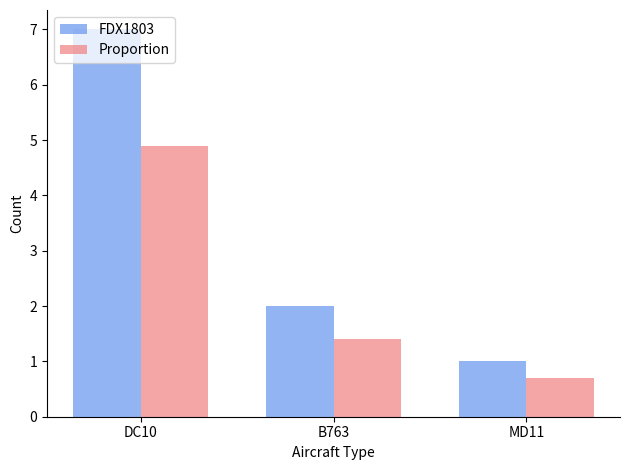

Reading left to right, transcribe all the data shown in this chart.

FDX1803: 7.0	2.0	1.0
Proportion: 4.9	1.4	0.7